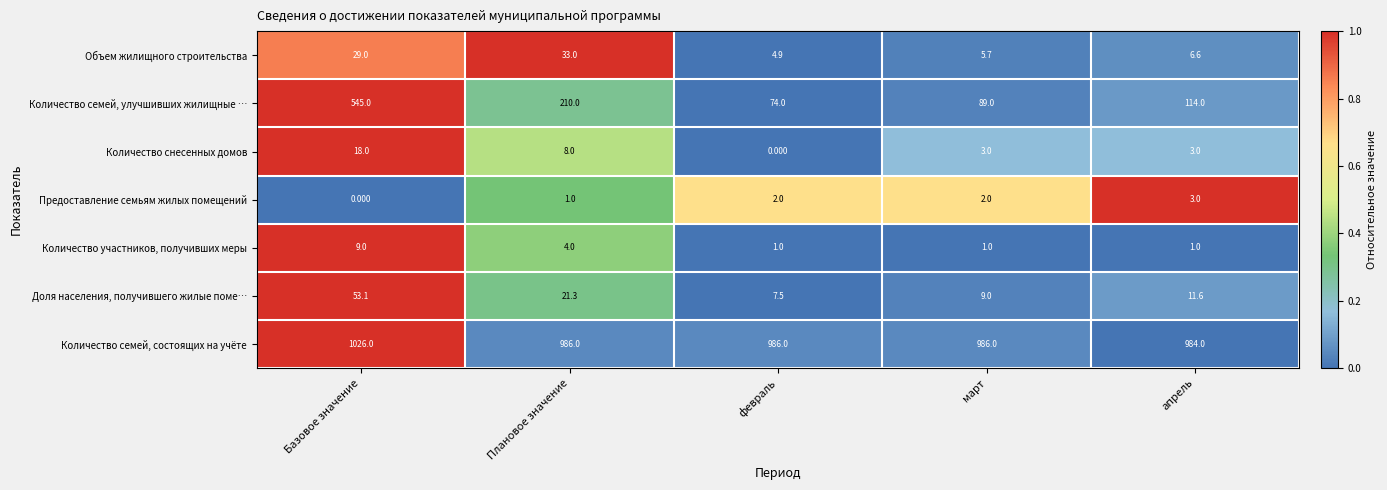

At which category is the sum across all series the highest?

Базовое значение